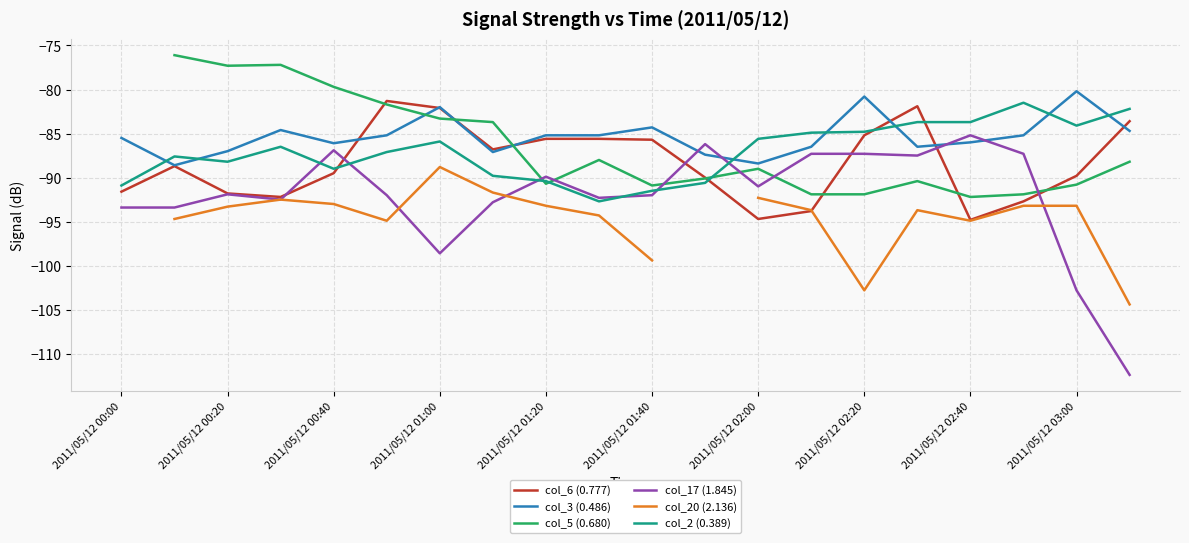

In col_20 (2.136), how many points are lower than both neighbors (excluding endpoints)?

3